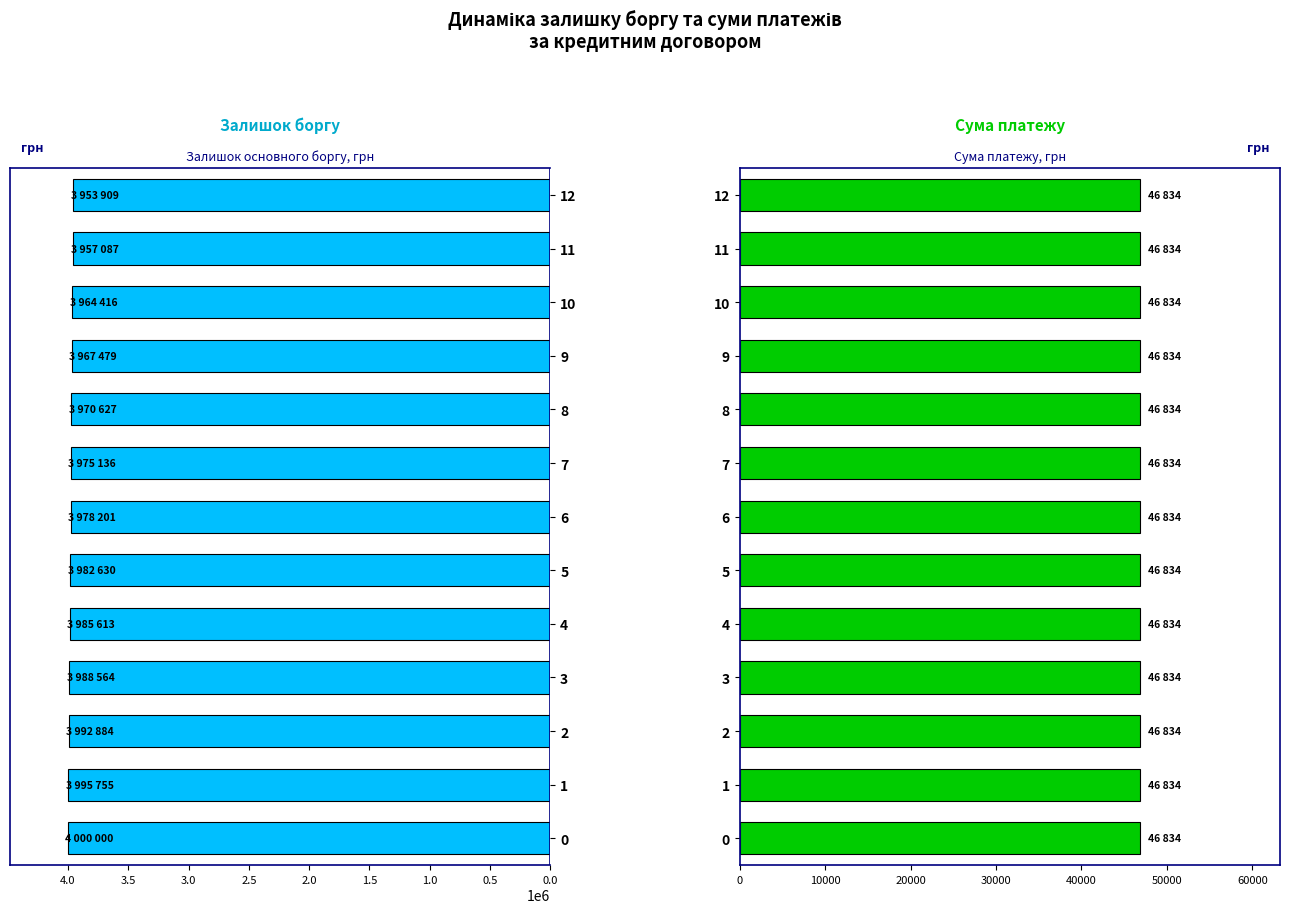

What is the minimum value for Залишок основного боргу?

3953909.9